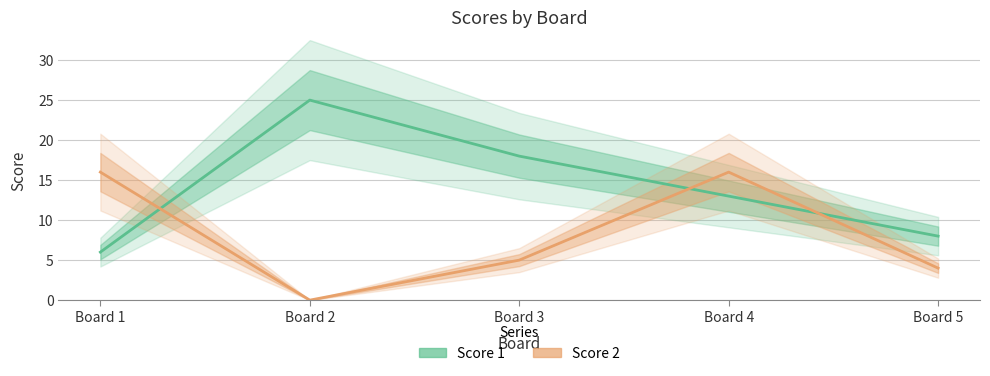

How many interior local peaks does the Score 1 series have?

1